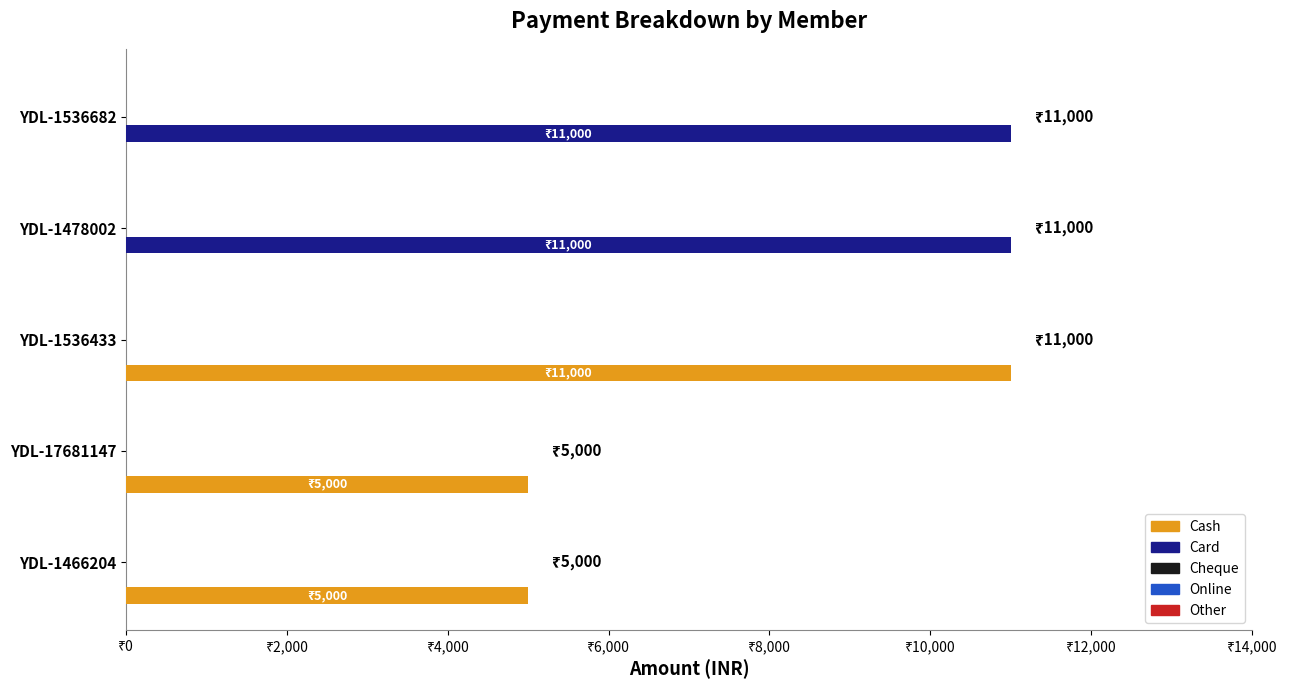

List the series in order of their peak value, highest first.

Cash, Card, Cheque, Online, Other